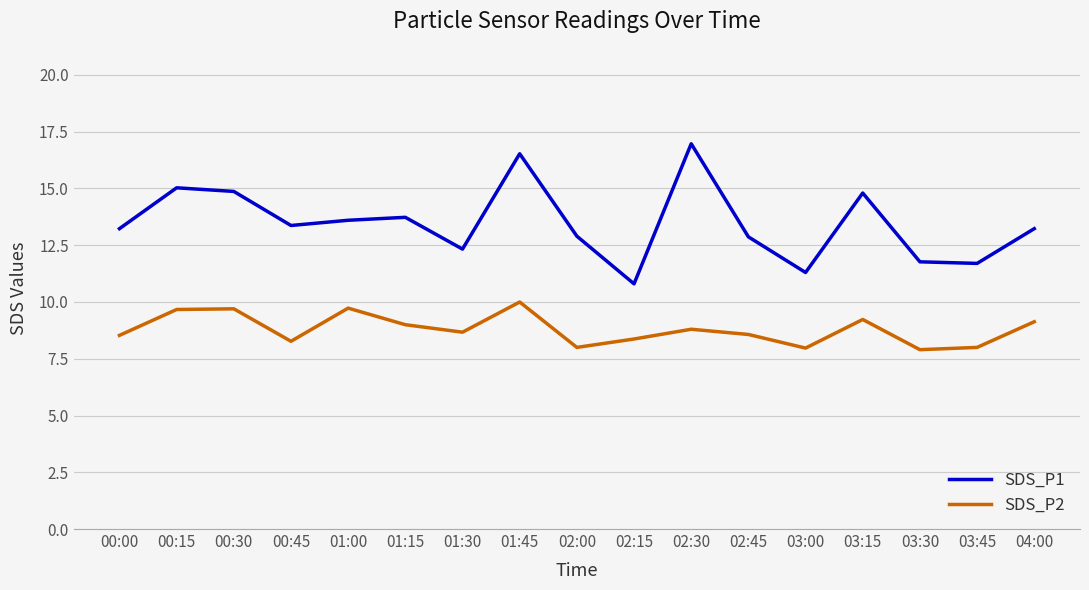

What is the smallest value displayed?

7.9